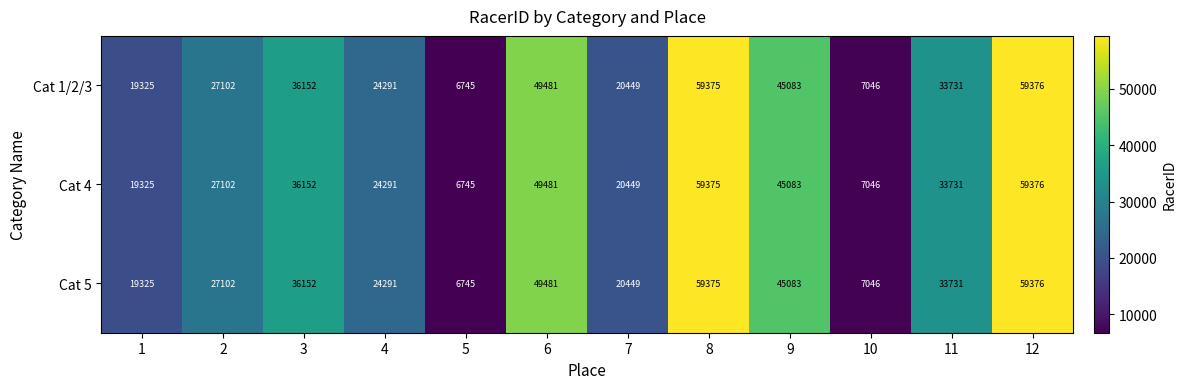

At which label does Cat 1/2/3 first exceed 33731?

3